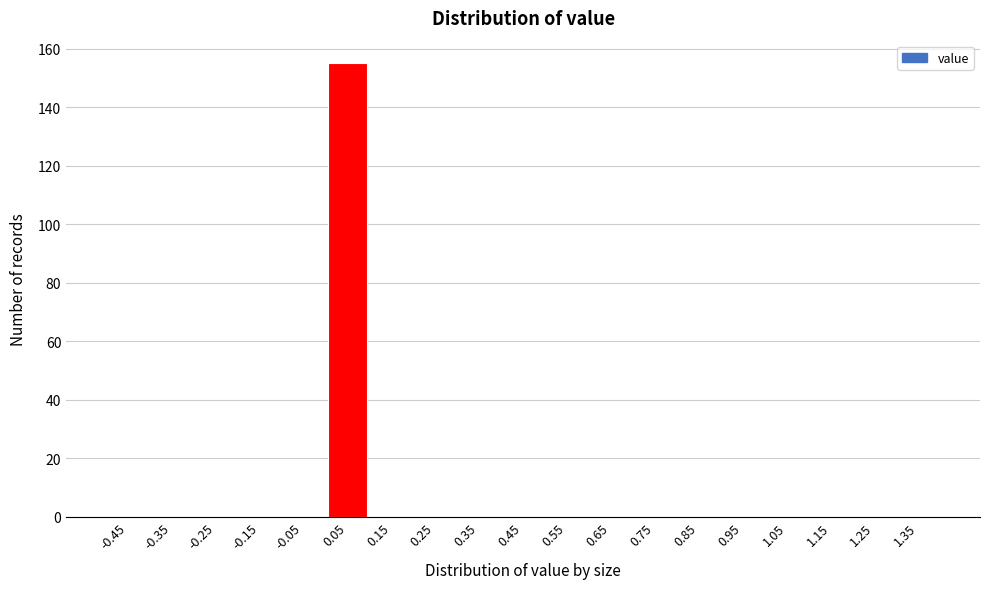

Over which range of the x-axis is the bar tallest?

0.0 to 0.1